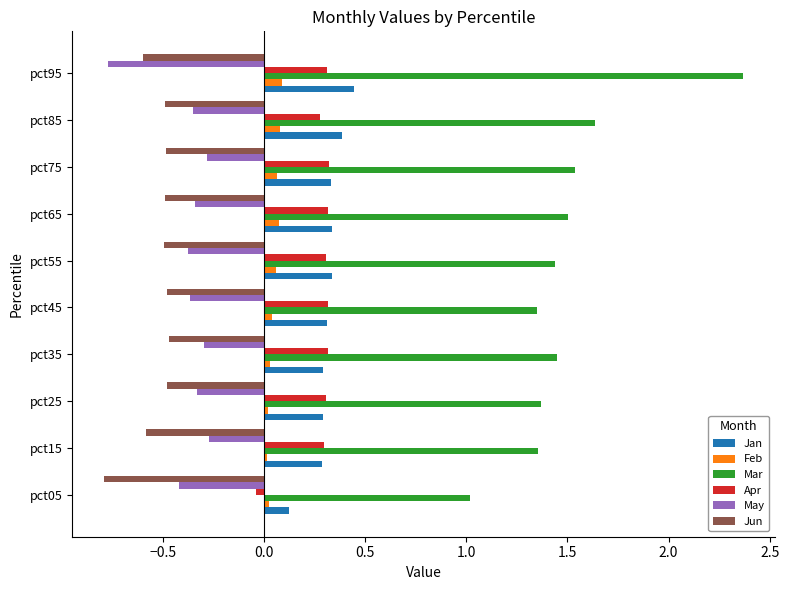

What is the sum of all May values?

-3.8